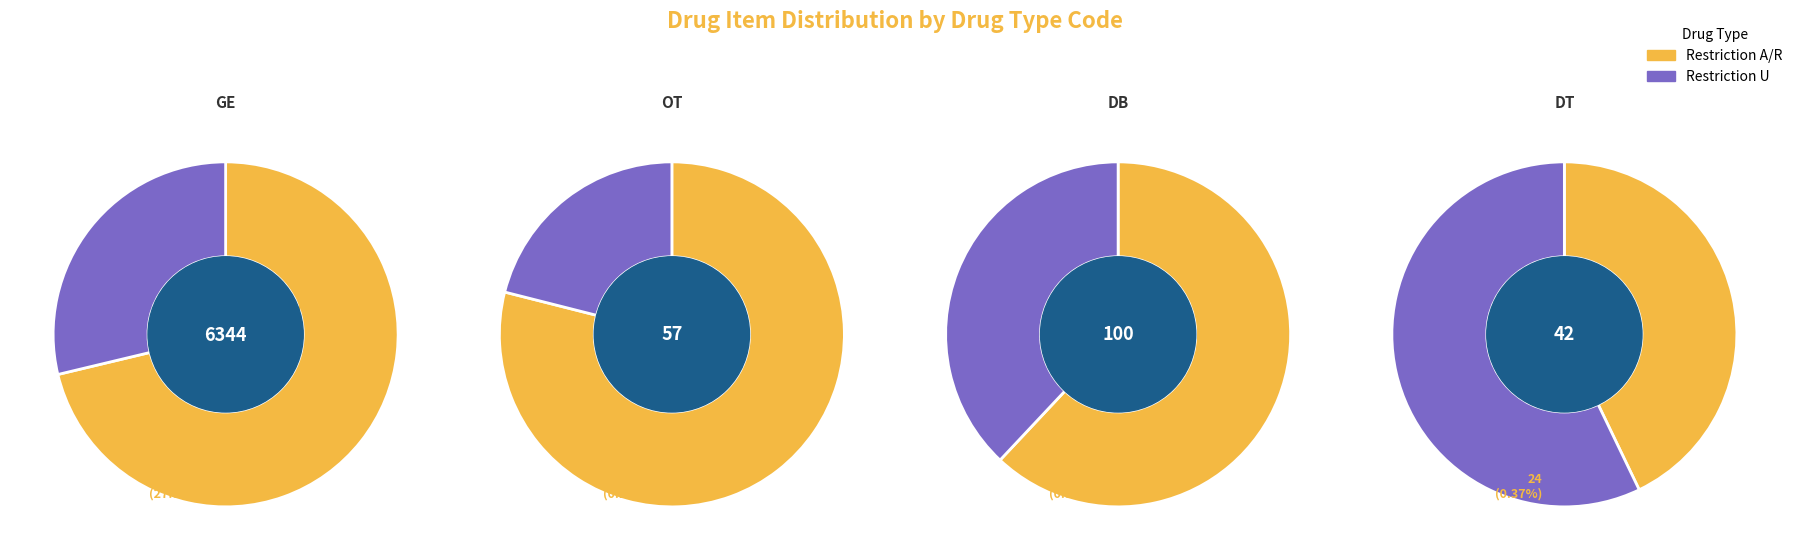

To the nearest percent, what is the difference between the 2 and 3 slice percentages?

1%